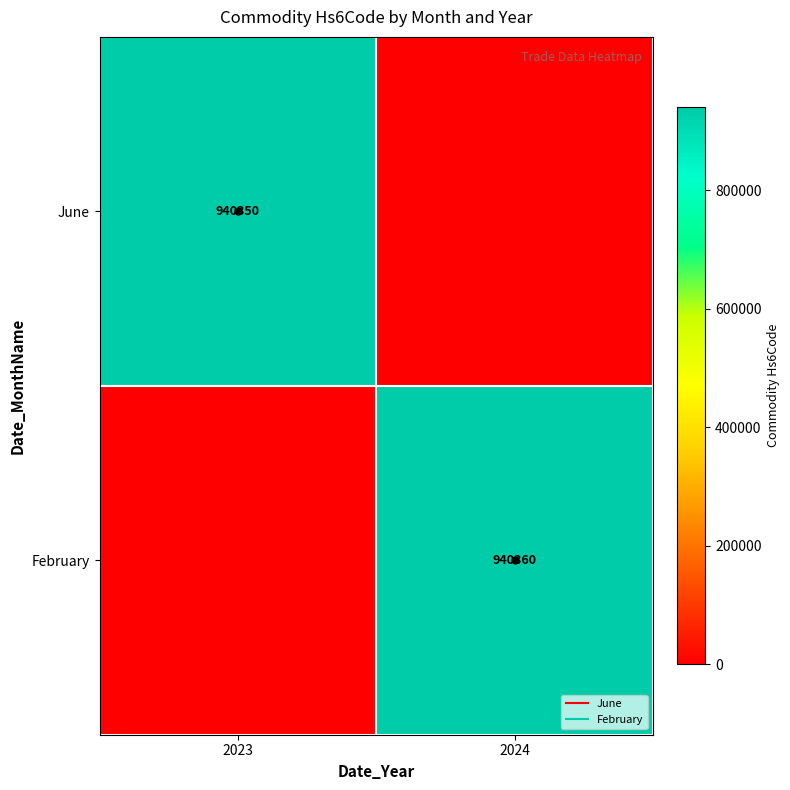

What is the spread (max minus min) of values at 2024?

940360